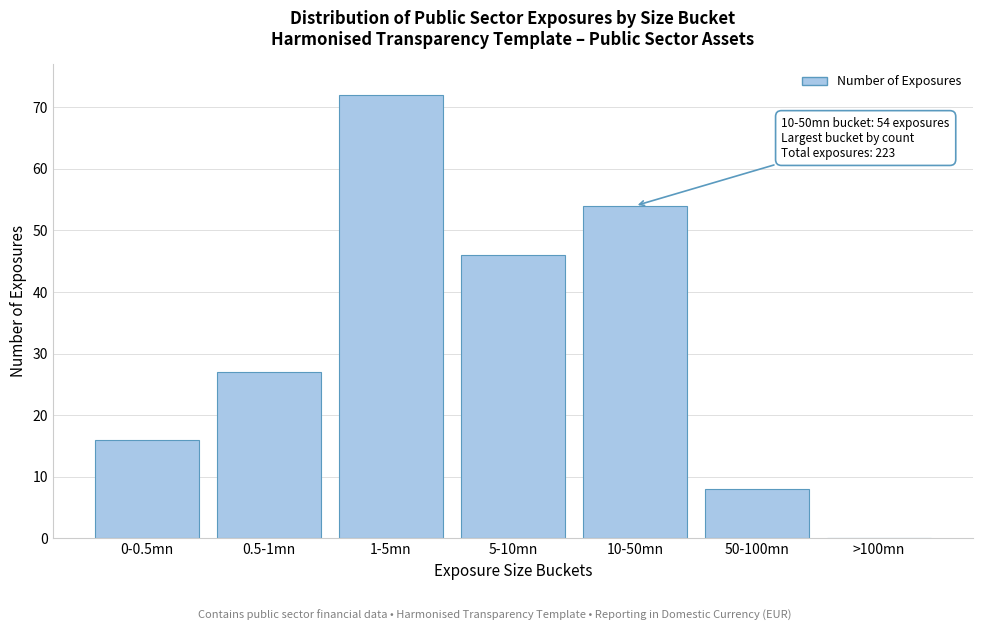

Reading left to right, extract all data points from this chart.

0-0.5mn=16	0.5-1mn=27	1-5mn=72	5-10mn=46	10-50mn=54	50-100mn=8	>100mn=0